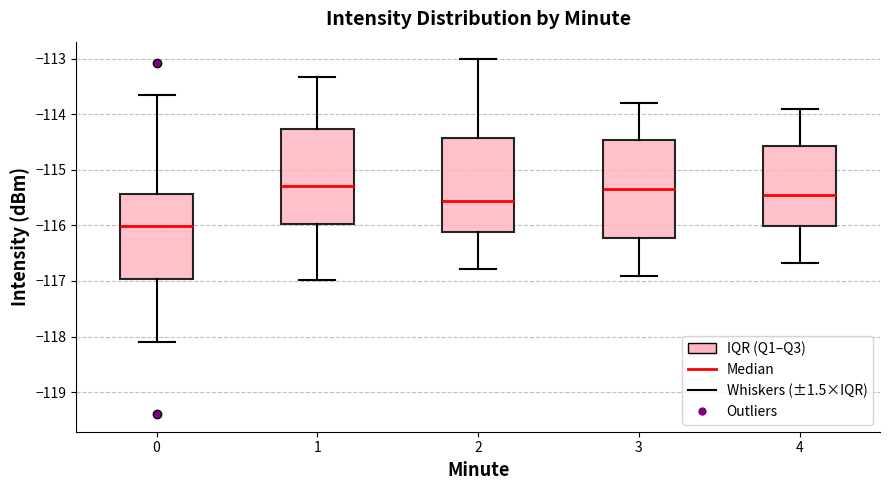

Where is the upper edge of the box at x = 4 on the y-axis? The values are not printed on the chart, so give them approximately, as read against the axis.

-114.6